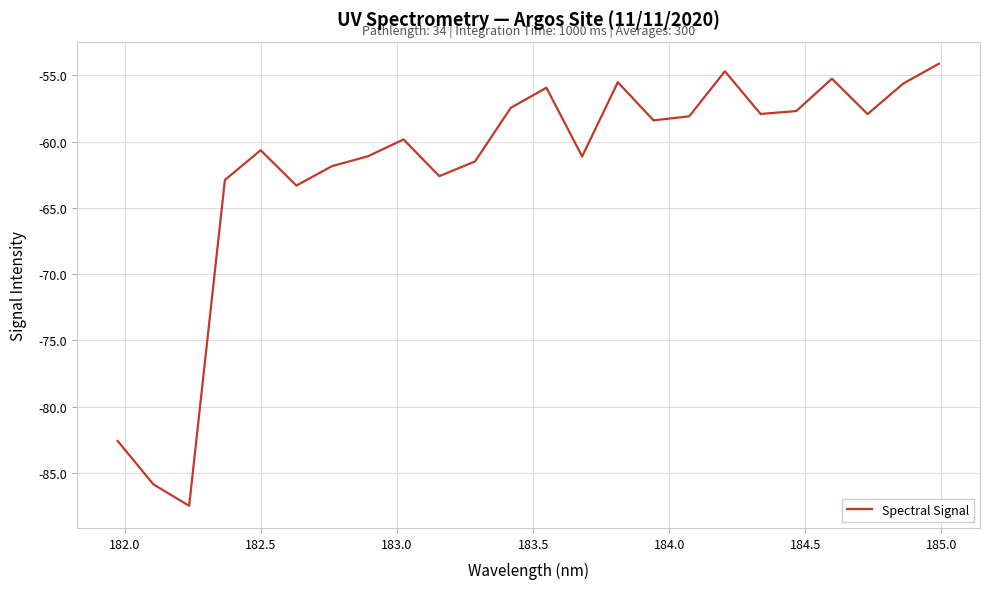

What is the difference between the maximum and minimum values?

33.4